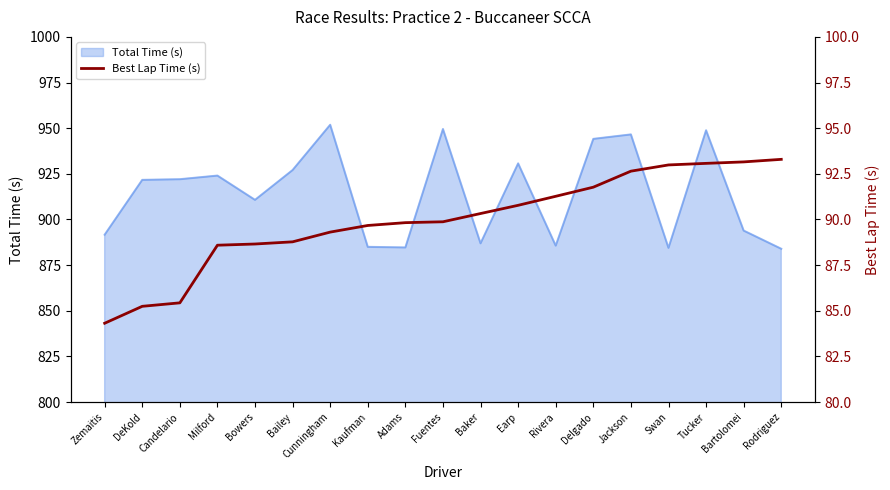

What is the maximum value for Total Time (s)?

951.9